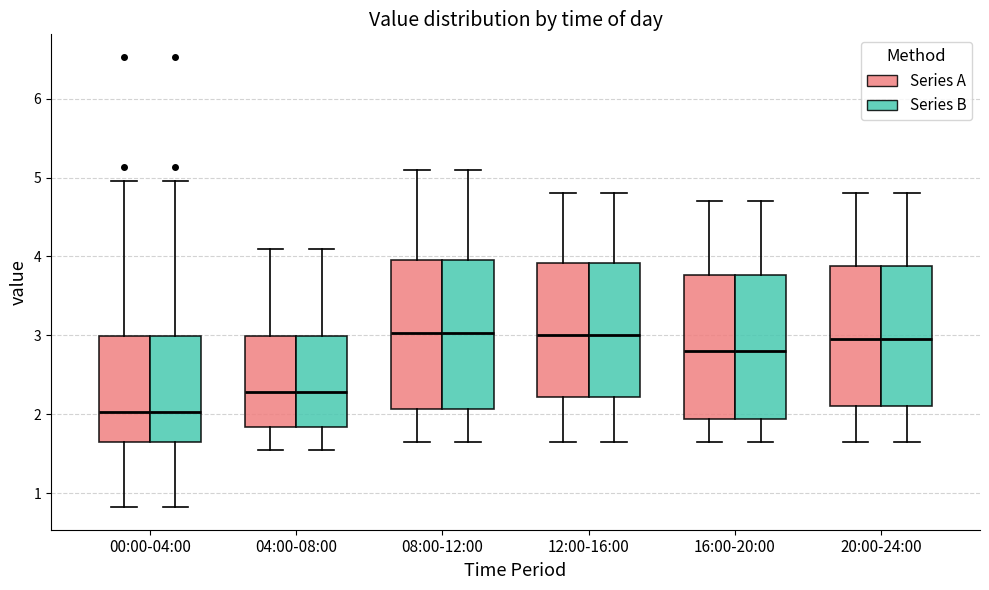

Reading left to right, transcribe this box plot: for each box, give where its median line is, the range the box spans, and where its two whiskers end, as read against the y-axis. The values are not printed on the chart, so give them approximately, as read against the axis.

00:00-04:00 (Series A): median 2.0, box 1.6 to 3.0, whiskers 0.8 to 5.0
00:00-04:00 (Series B): median 2.0, box 1.6 to 3.0, whiskers 0.8 to 5.0
04:00-08:00 (Series A): median 2.3, box 1.8 to 3.0, whiskers 1.6 to 4.1
04:00-08:00 (Series B): median 2.3, box 1.8 to 3.0, whiskers 1.6 to 4.1
08:00-12:00 (Series A): median 3.0, box 2.1 to 4.0, whiskers 1.7 to 5.1
08:00-12:00 (Series B): median 3.0, box 2.1 to 4.0, whiskers 1.7 to 5.1
12:00-16:00 (Series A): median 3.0, box 2.2 to 3.9, whiskers 1.7 to 4.8
12:00-16:00 (Series B): median 3.0, box 2.2 to 3.9, whiskers 1.7 to 4.8
16:00-20:00 (Series A): median 2.8, box 1.9 to 3.8, whiskers 1.7 to 4.7
16:00-20:00 (Series B): median 2.8, box 1.9 to 3.8, whiskers 1.7 to 4.7
20:00-24:00 (Series A): median 3.0, box 2.1 to 3.9, whiskers 1.7 to 4.8
20:00-24:00 (Series B): median 3.0, box 2.1 to 3.9, whiskers 1.7 to 4.8